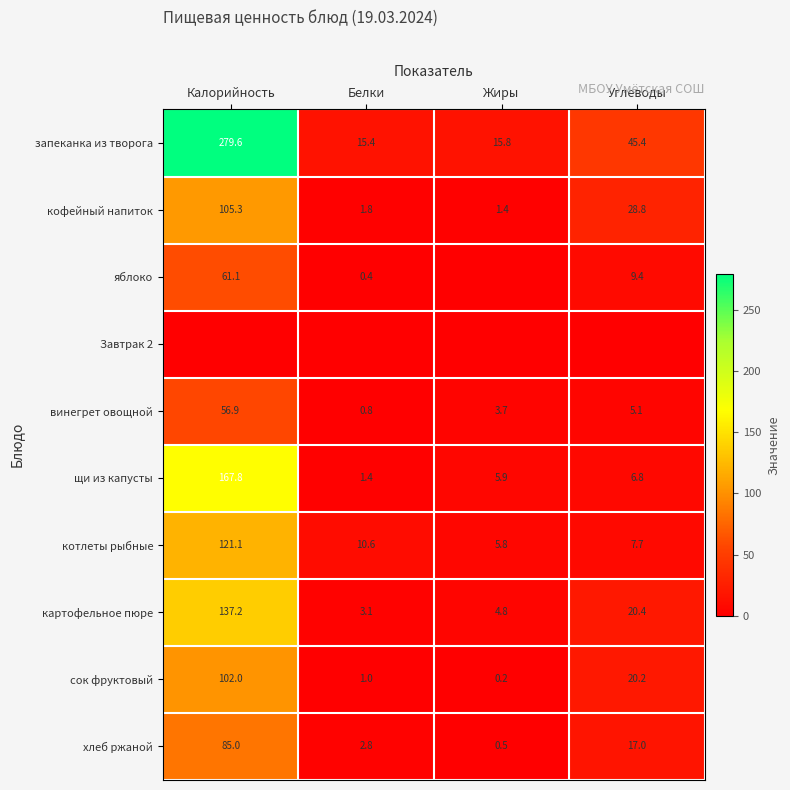

What is the difference between the second highest and second lowest values in the сок фруктовый series?

19.2